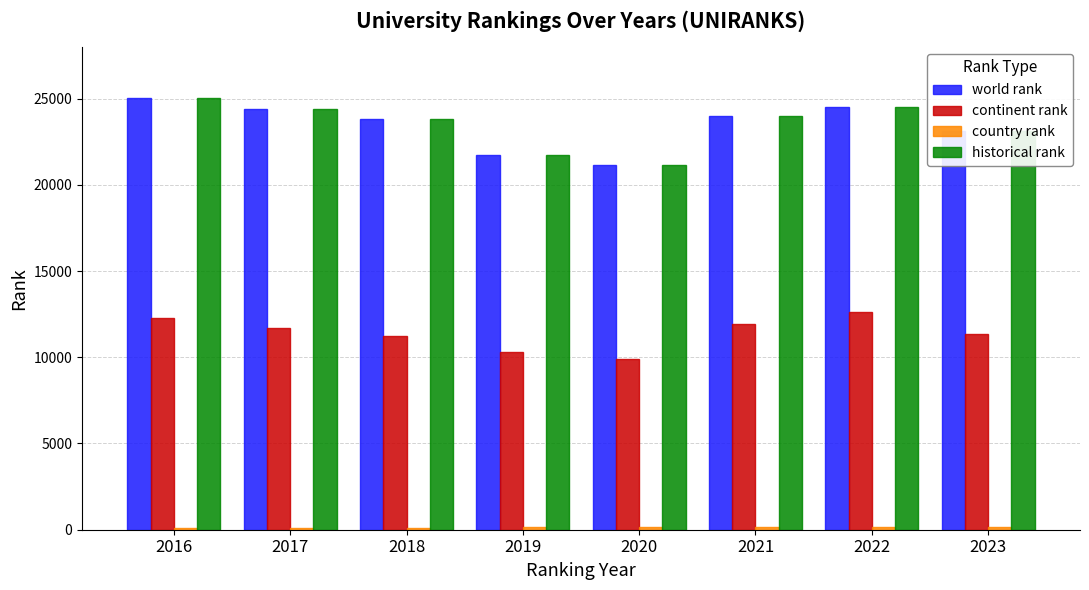

The value of continent rank at 2021 is 11933. True or false?

True